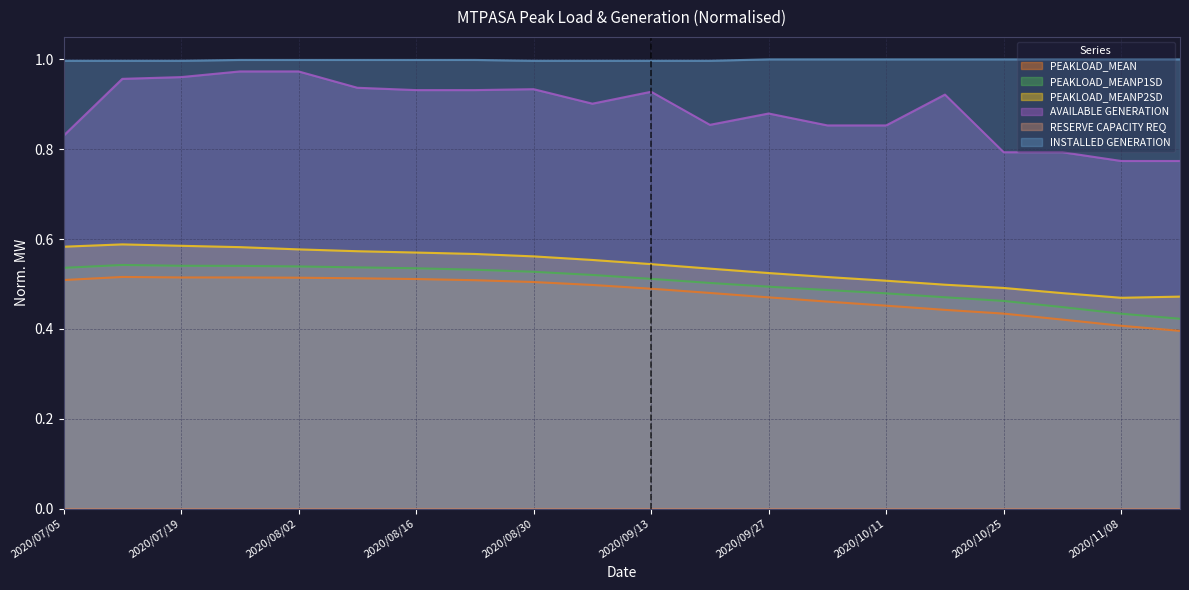

What position from the right is 2020/09/27?

8